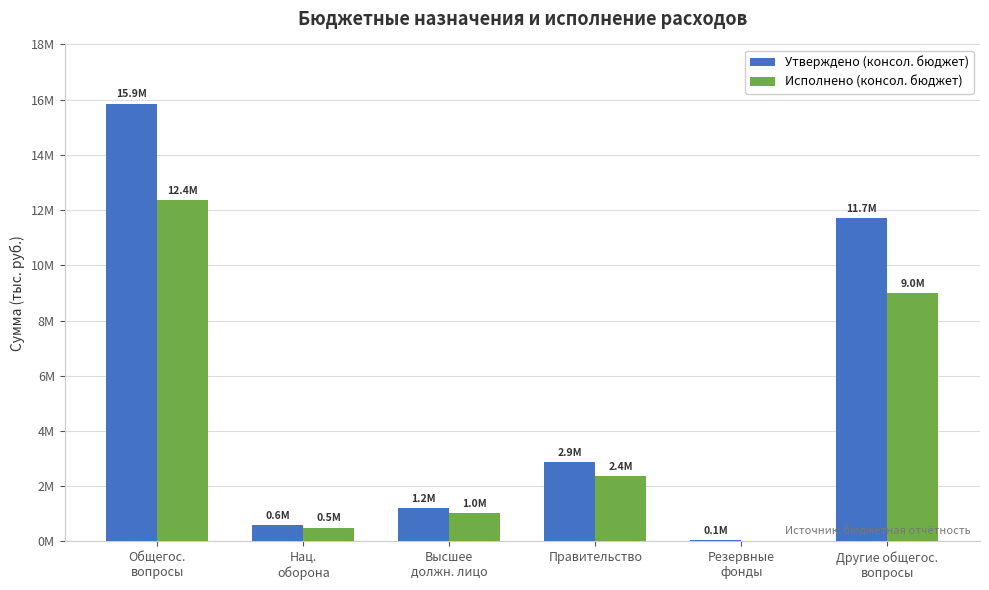

True or false: Исполнено (консол. бюджет) has a value of 0.0 at Резервные
фонды.

True